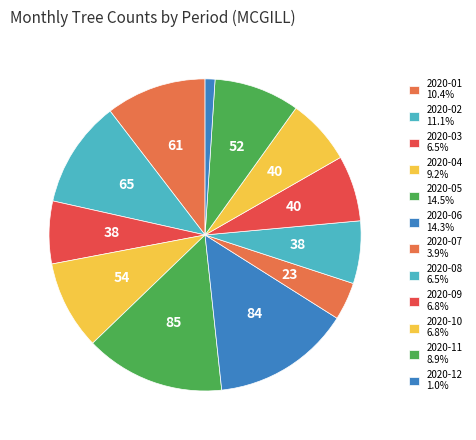

The 2020-03 slice represents 1% of the pie. True or false?

False